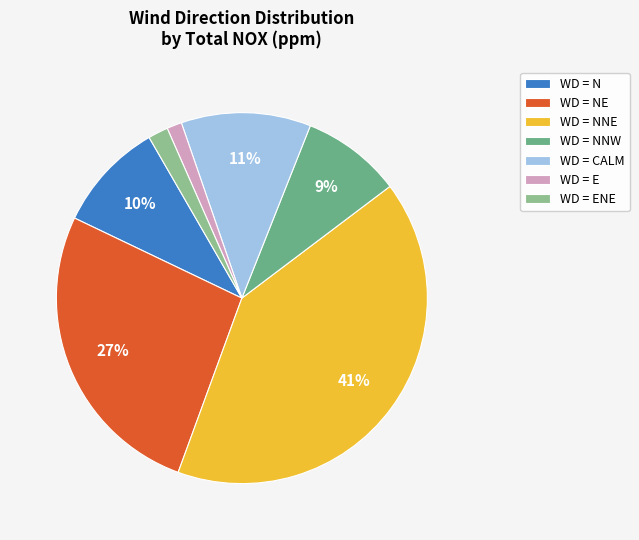

The WD = N slice represents 1% of the pie. True or false?

False